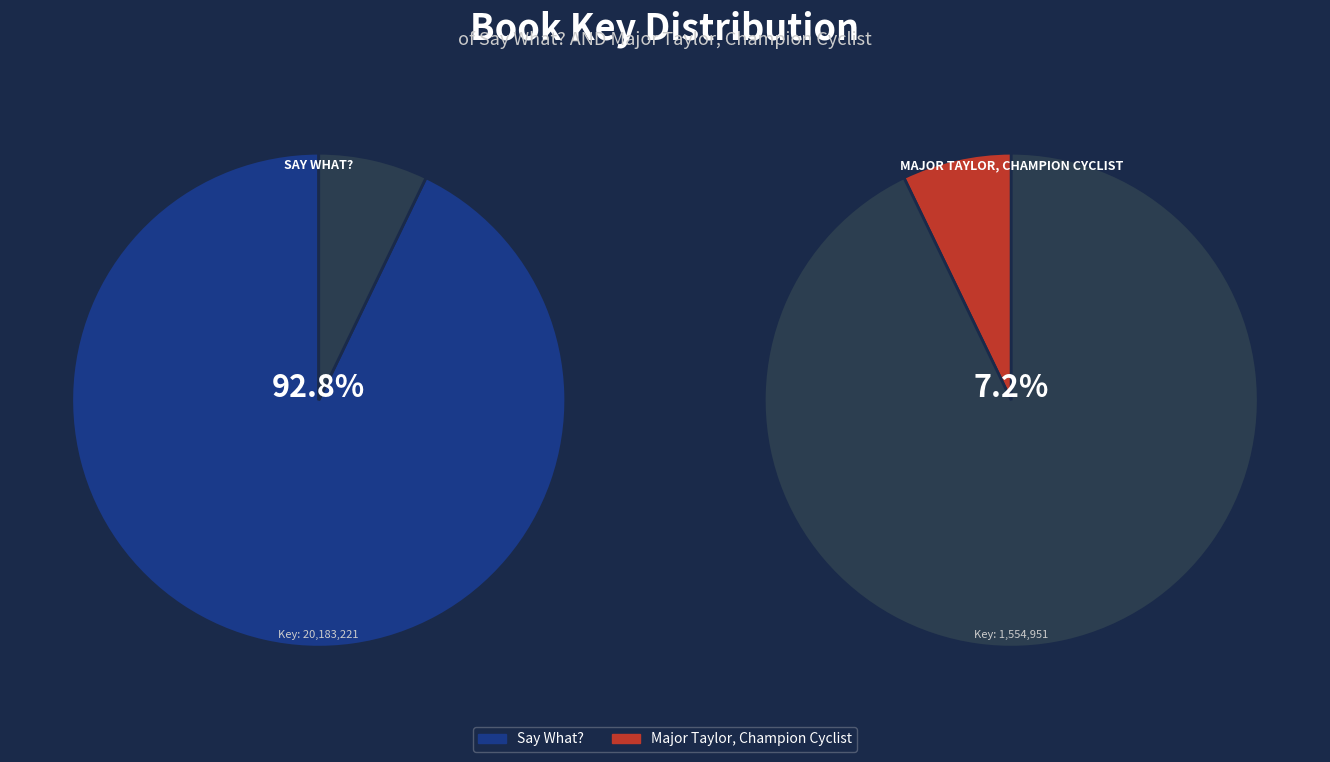

Which category has the smallest portion of the pie?

1554951